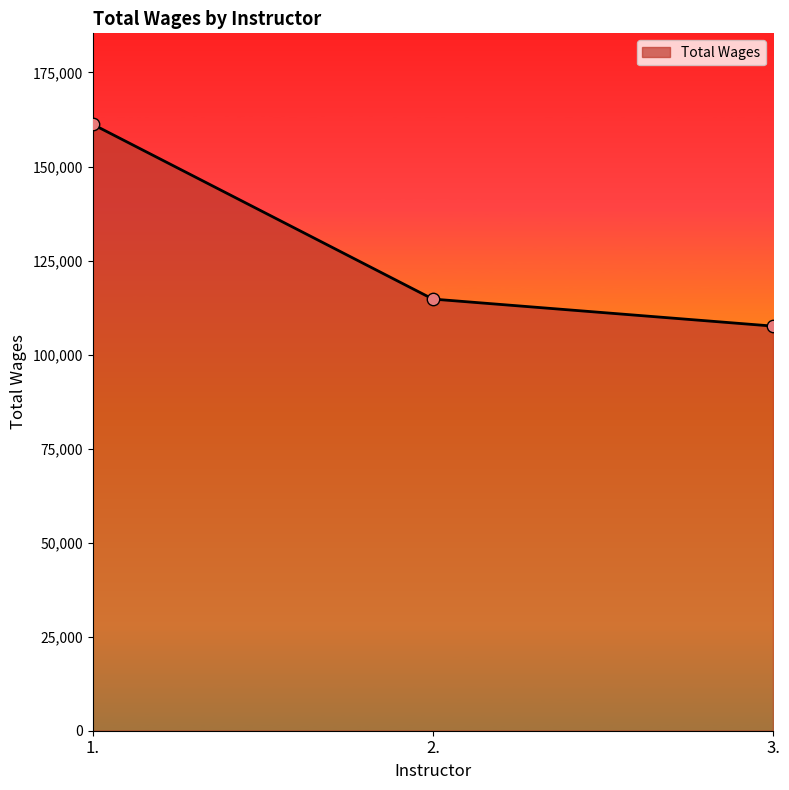

Between 1. and 3., which is larger?

1.